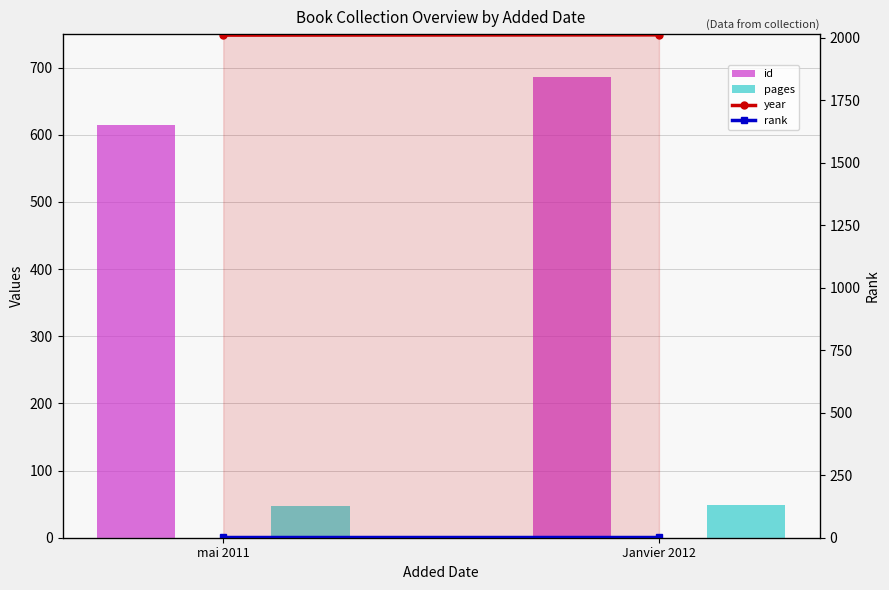

Rank the series by their maximum value, from lowest to highest.

rank, pages, id, year